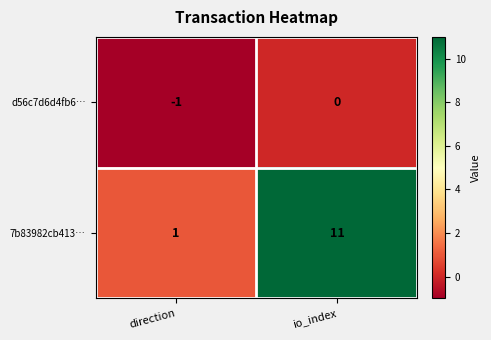

At which category does the chart reach its peak across all series?

io_index